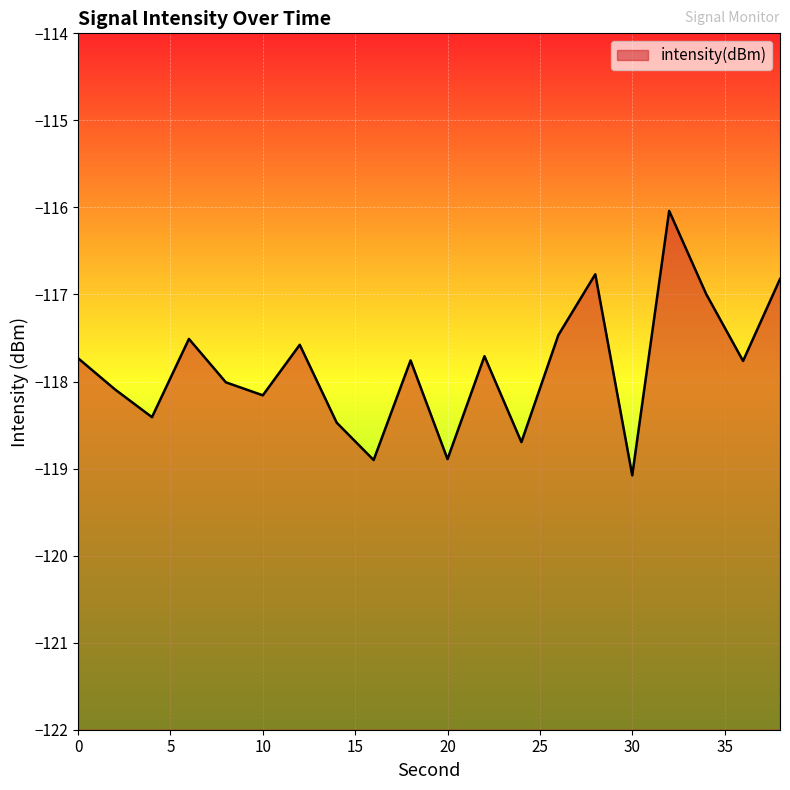

How many points are higher than both their immediate neighbors (excluding endpoints)?

6